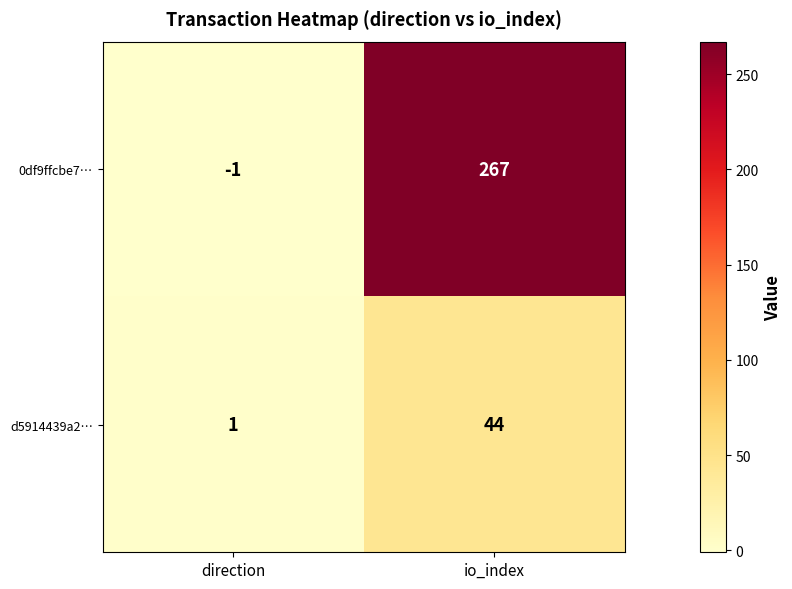

Is it true that 0df9ffcbe7… equals -1 at direction?

True